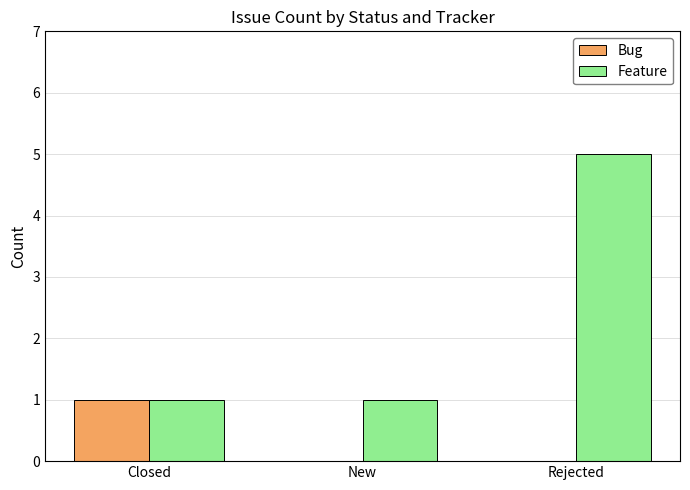

Is the value of Bug at Rejected greater than the value of Feature at New?

No